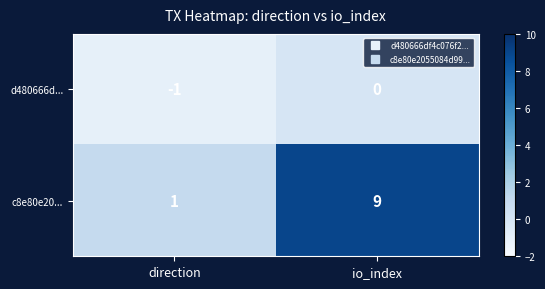

Reading right to left, list all the values displayed in this chart.

d480666d...: 0	-1
c8e80e20...: 9	1